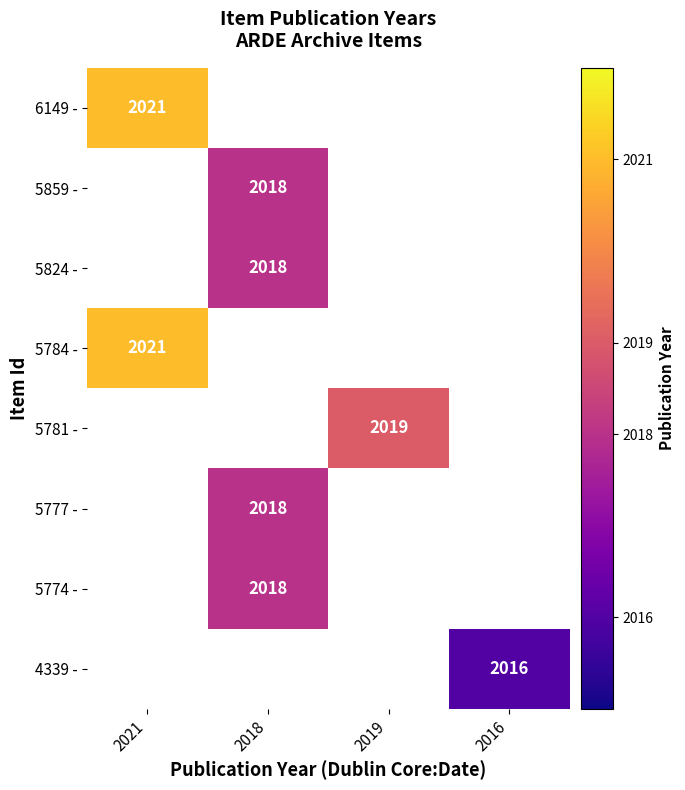

How many positive values does the 5781 - series have?

1